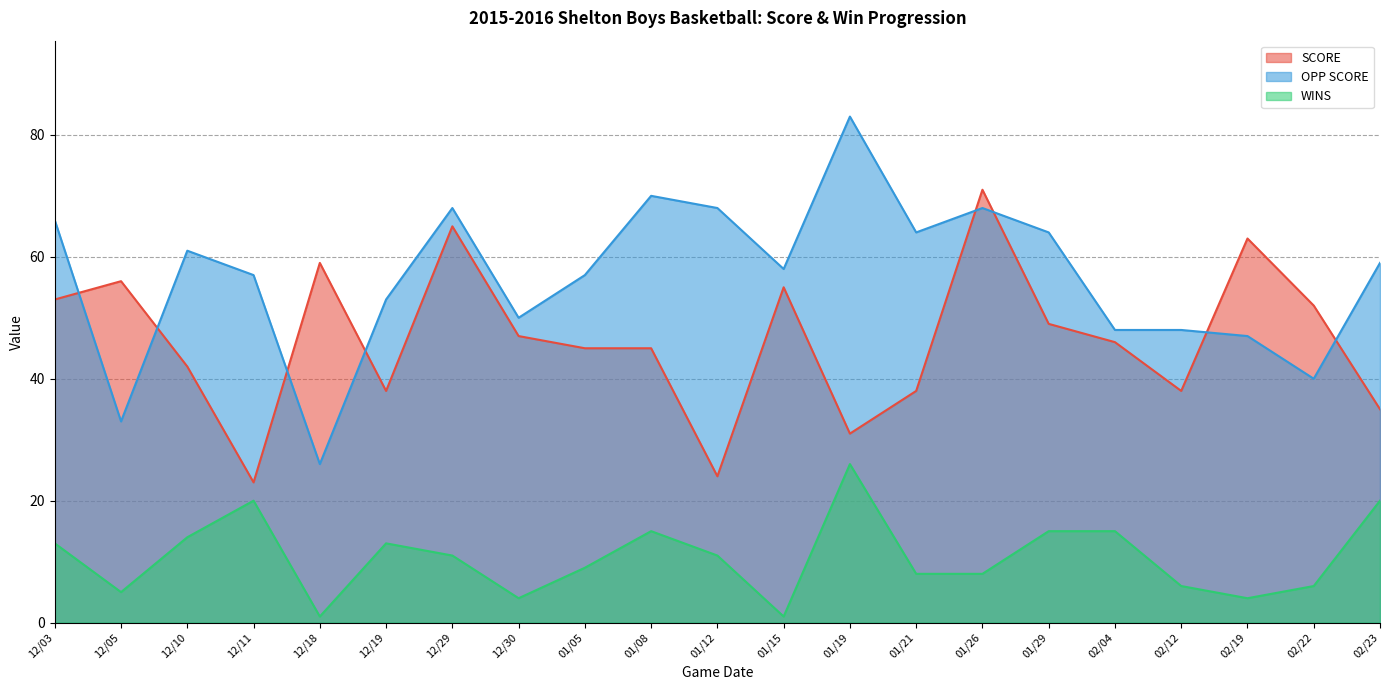

True or false: SCORE and WINS intersect in this chart.

False